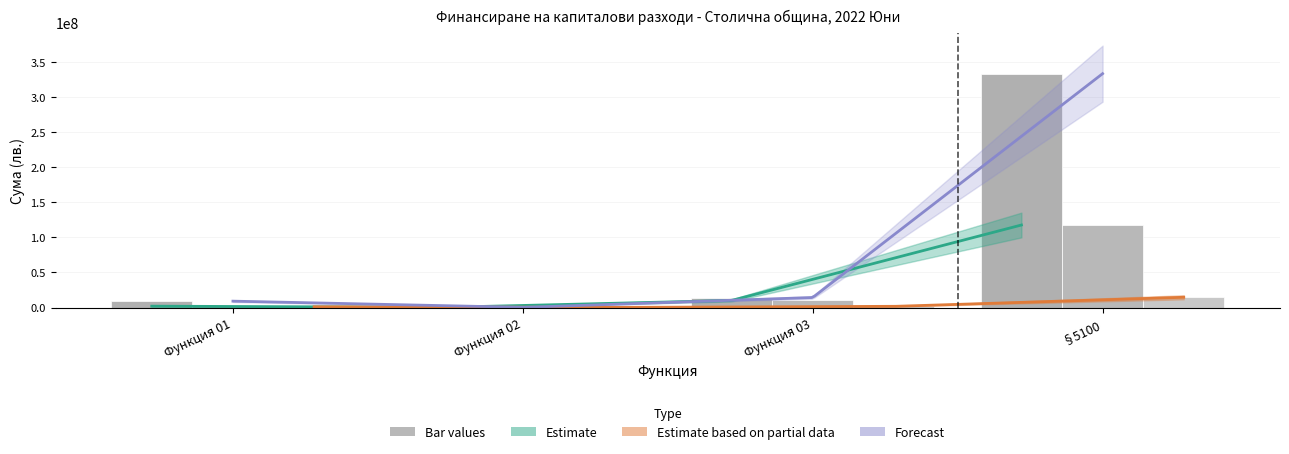

What is the value of the Усвоено към отчетния период bar at the 1st from the left?

1056521